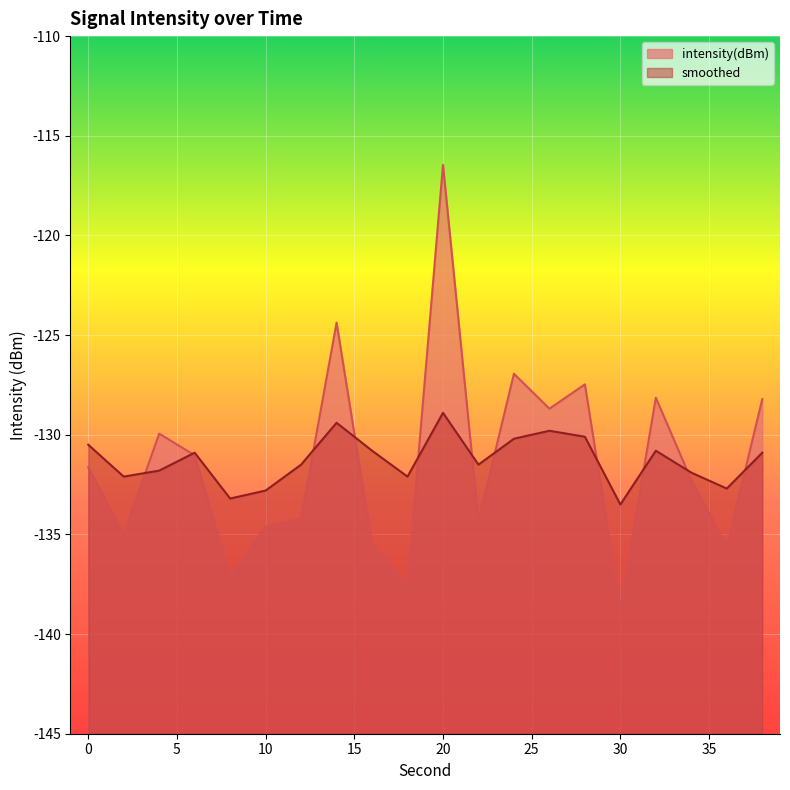

Where do intensity(dBm) and smoothed first cross each other?

2 and 4